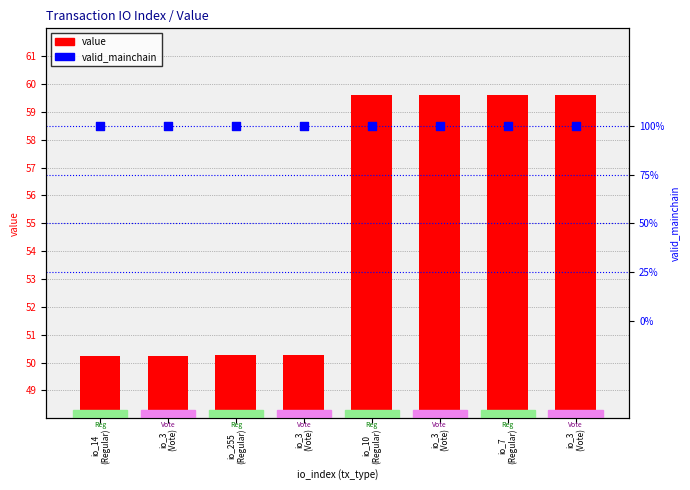

At how many categories does at least one series exceed 12?

8